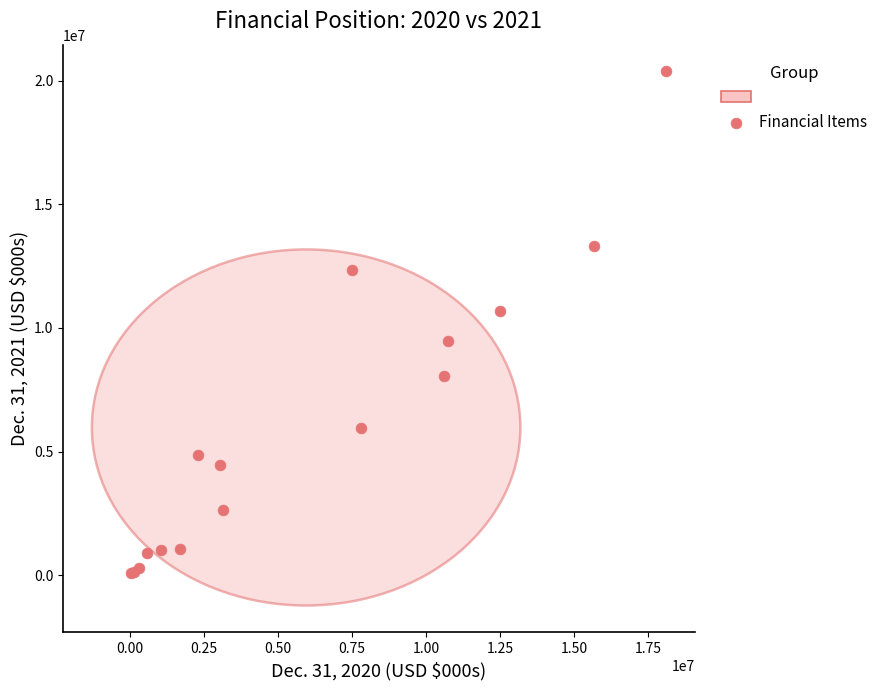

What Y value in the scatter plot is closest to 10240238?

10677304